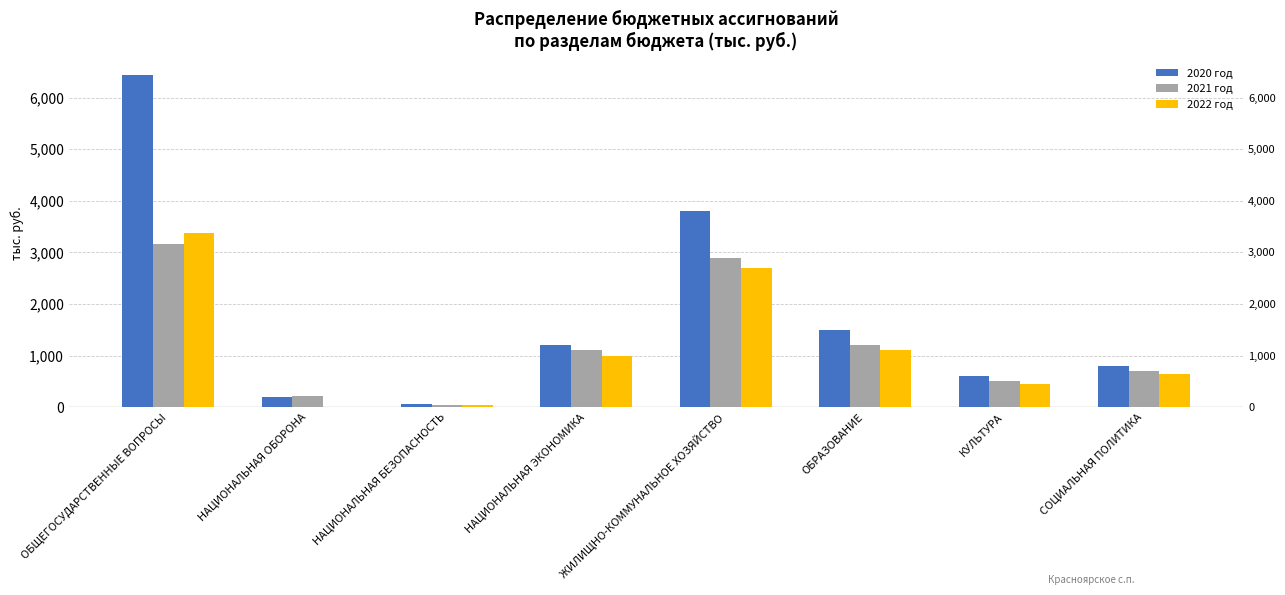

What is the average value of the 2021 год series?

1226.7